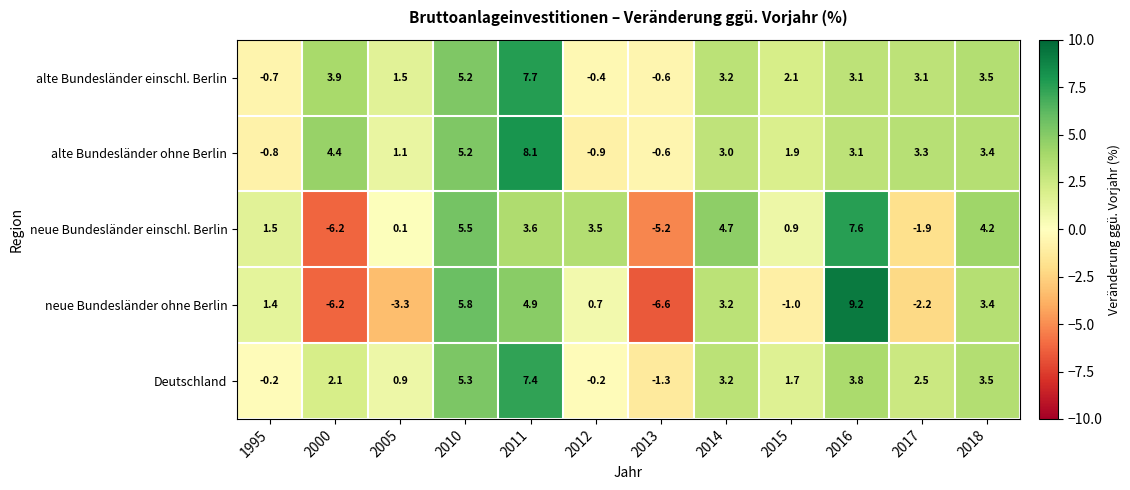

Count the number of data series in this chart.

5